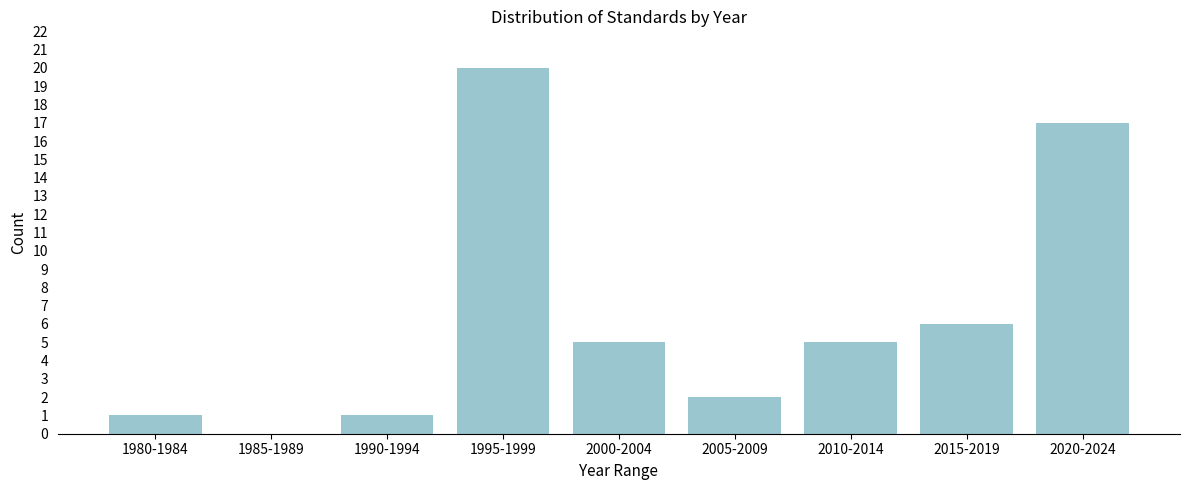

Reading left to right, extract all data points from this chart.

1980-1984=1	1985-1989=0	1990-1994=1	1995-1999=20	2000-2004=5	2005-2009=2	2010-2014=5	2015-2019=6	2020-2024=17